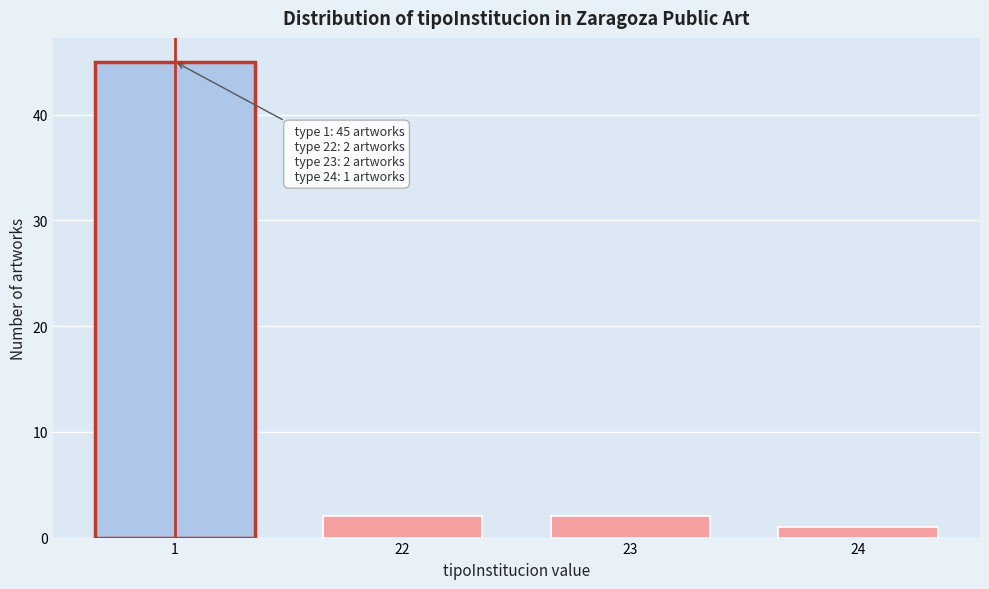

Reading left to right, transcribe all the data shown in this chart.

1=45	22=2	23=2	24=1